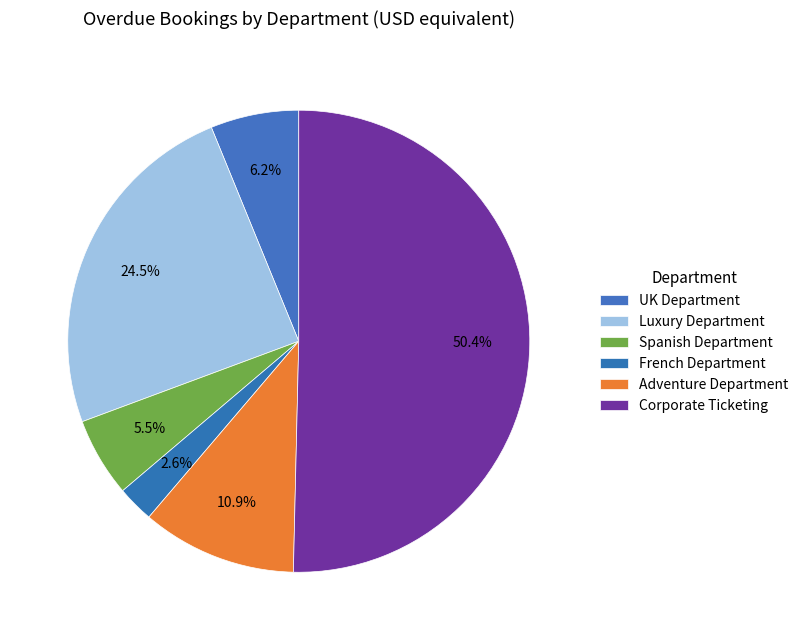

Does any single category account for the majority?

Yes